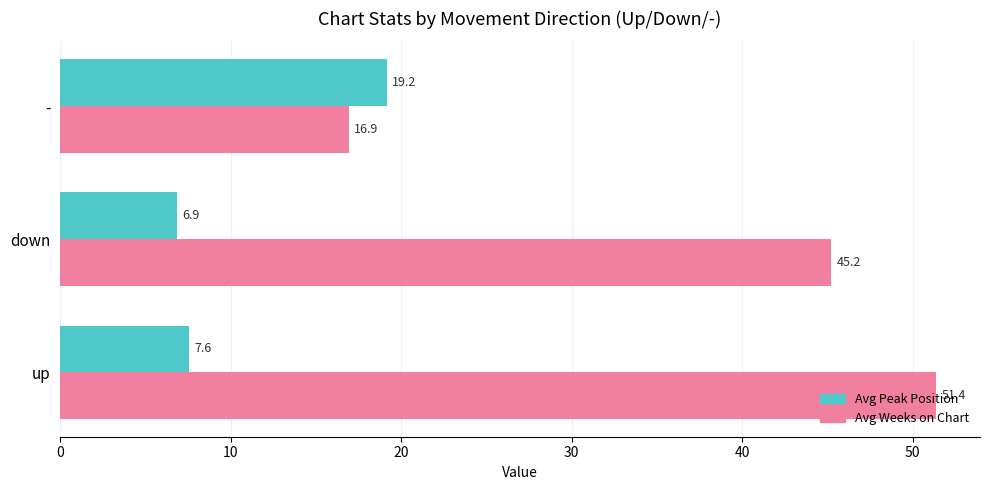

Rank the categories by Avg Peak Position value from lowest to highest.

down, up, -